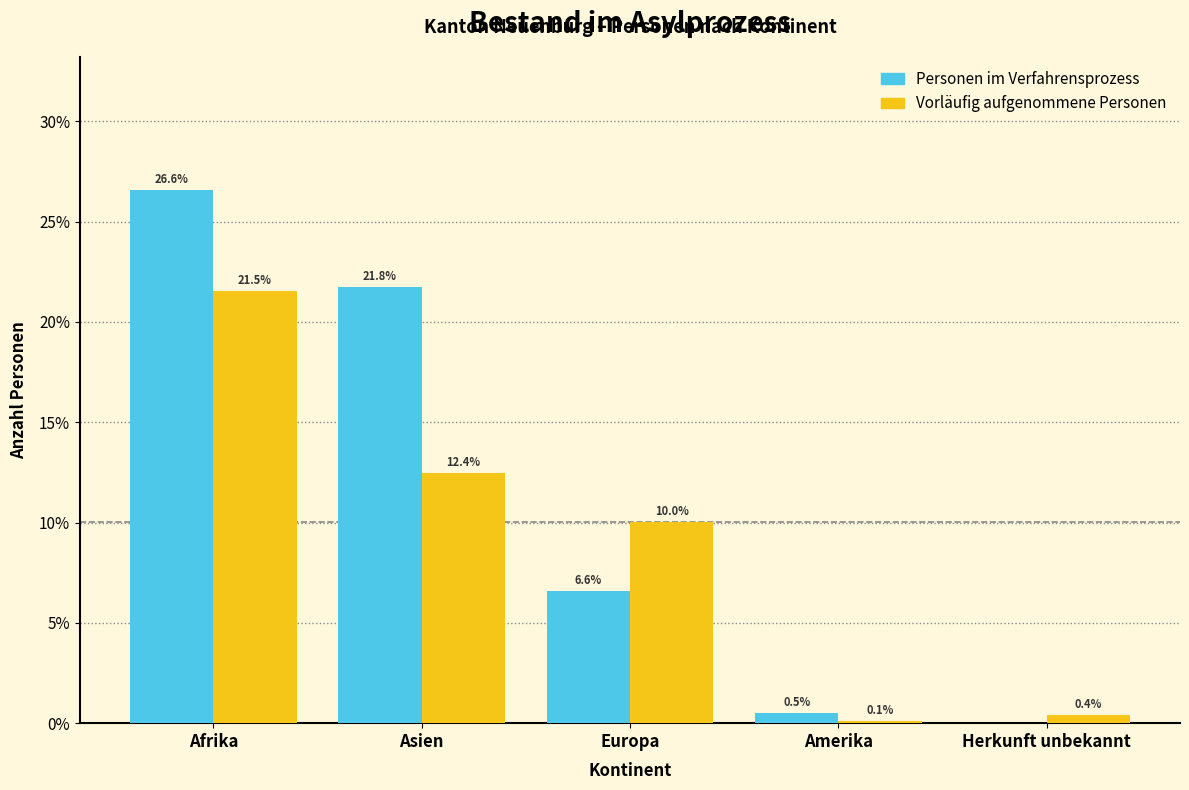

Reading left to right, transcribe all the data shown in this chart.

Personen im Verfahrensprozess: Afrika=26.6	Asien=21.8	Europa=6.6	Amerika=0.5	Herkunft unbekannt=0.0
Vorläufig aufgenommene Personen: Afrika=21.5	Asien=12.4	Europa=10.0	Amerika=0.1	Herkunft unbekannt=0.4